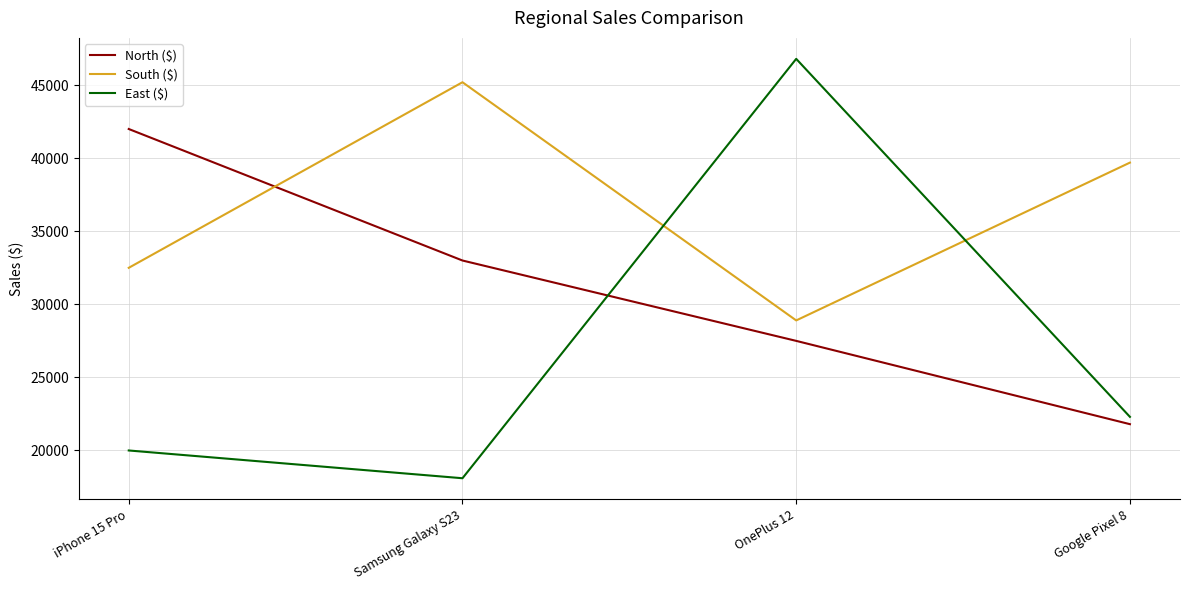

At how many categories does at least one series exceed 29247?

4